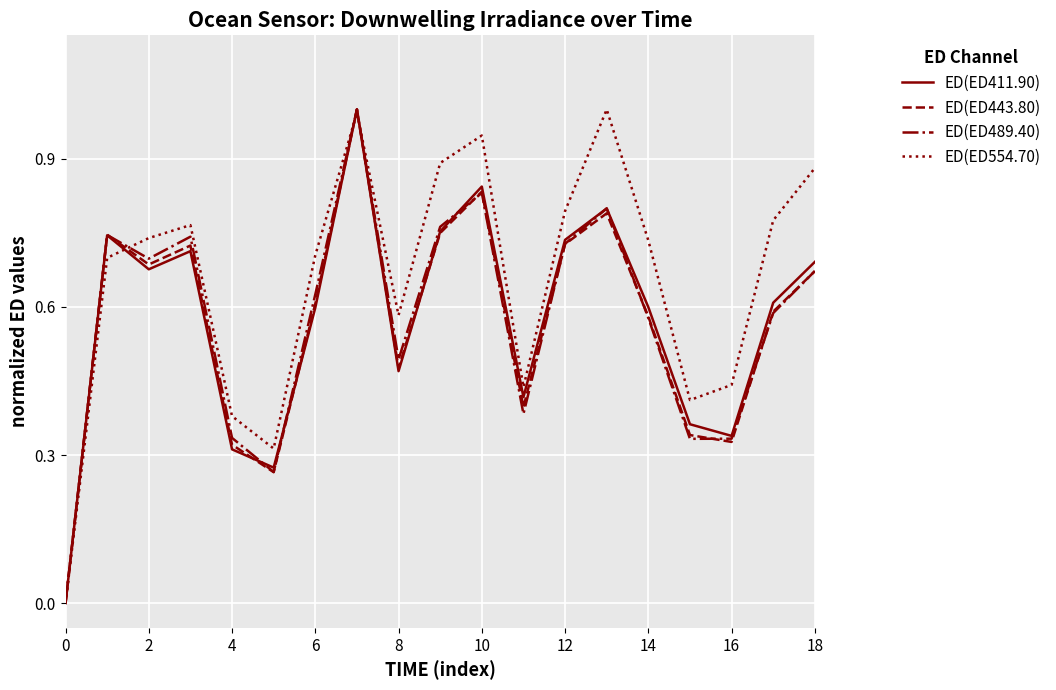

Is this an area chart (filled region under the line)?

No